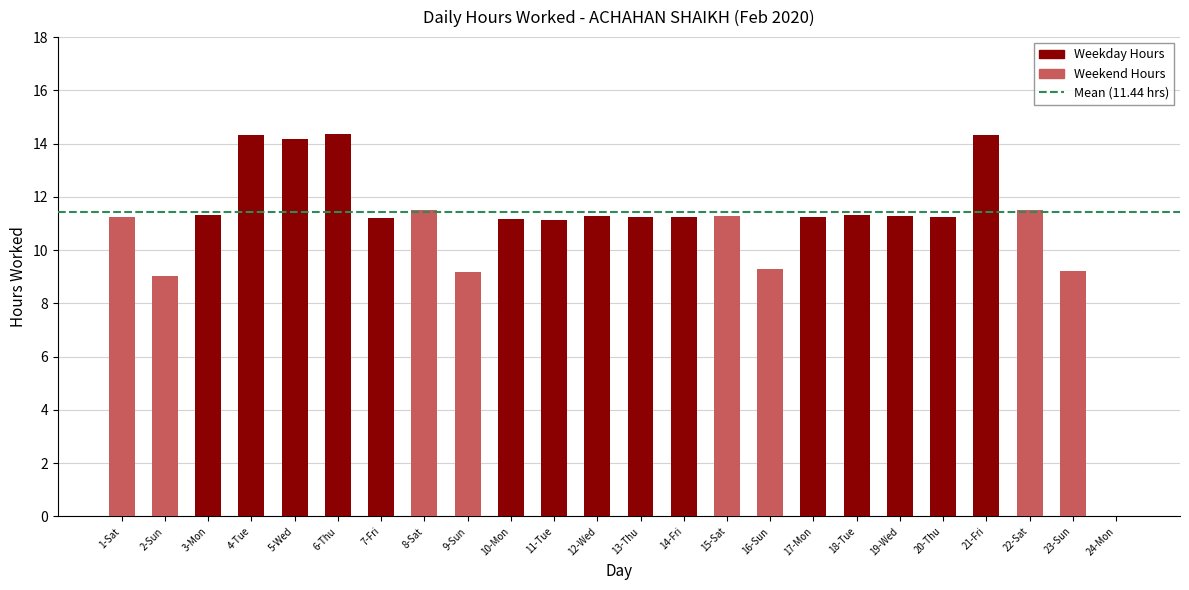

Is it true that the value at 21-Fri is 14.3?

True